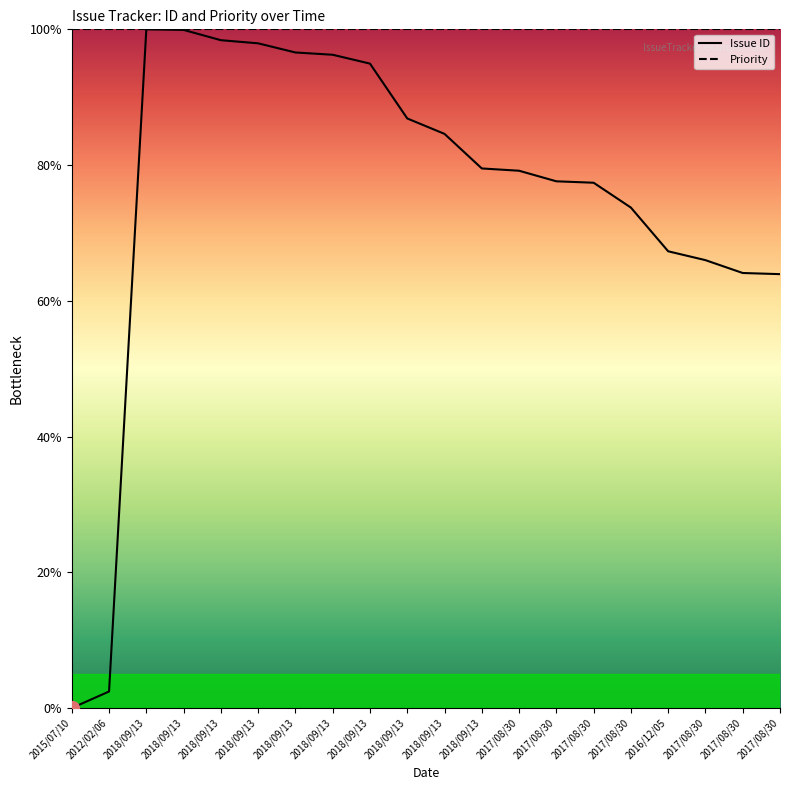

List the series in order of their overall mean, lowest first.

Issue ID, Priority